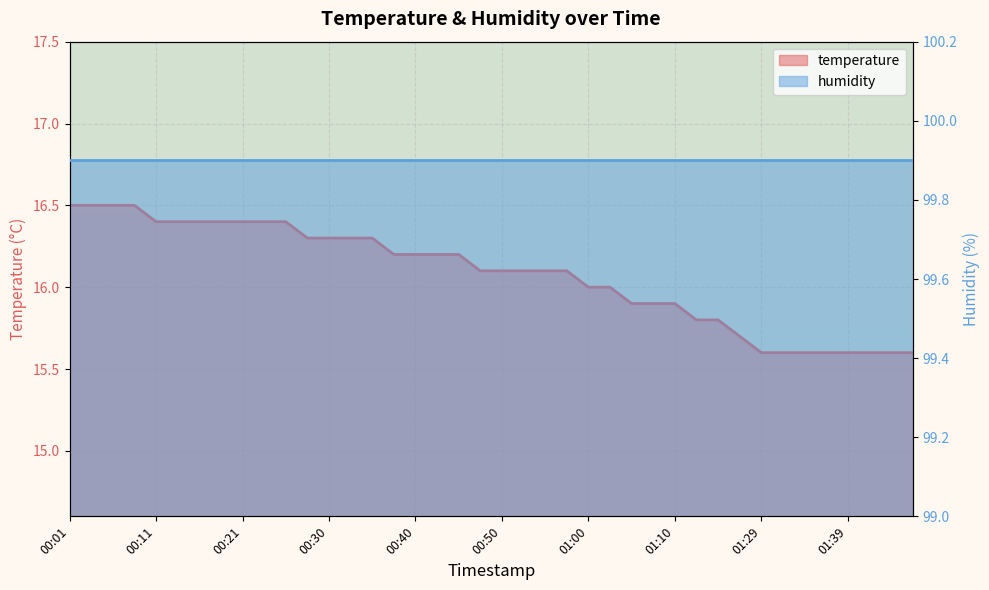

What is the sum of all values?

643.1